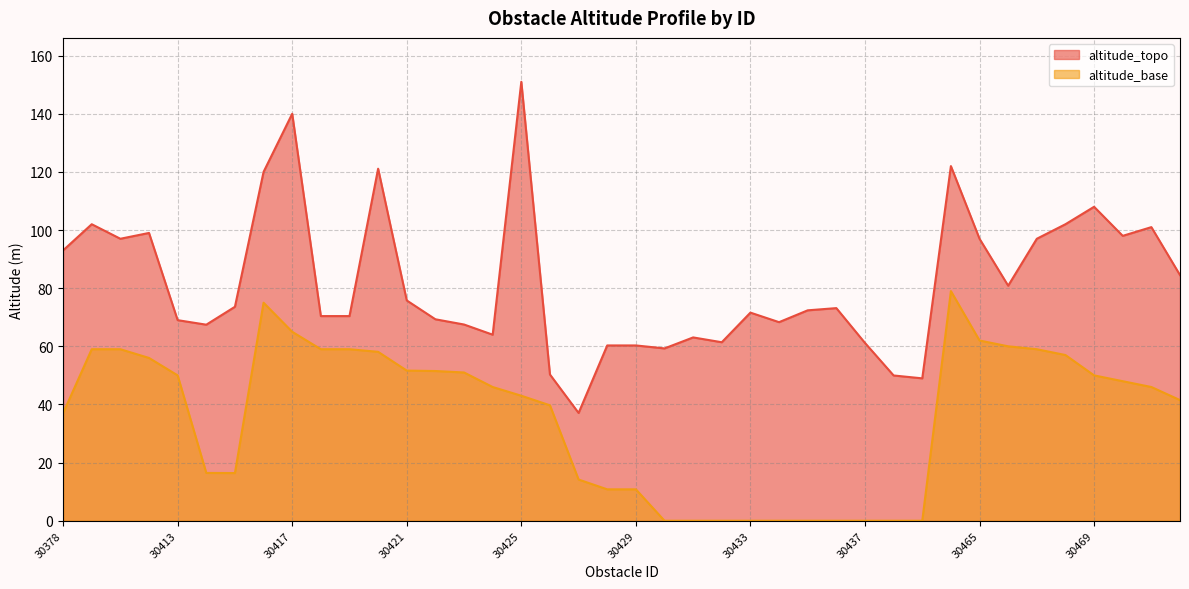

True or false: altitude_topo and altitude_base intersect in this chart.

False